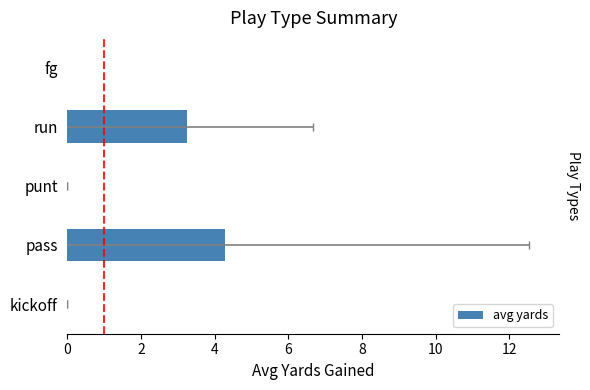

What is the value of the 4th bar from the left?

3.2